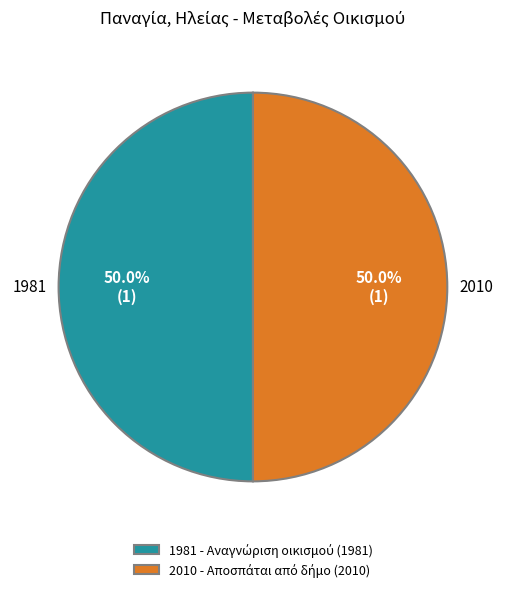

What is the largest slice in the pie chart?

Αποσπάται από δήμο (2010)